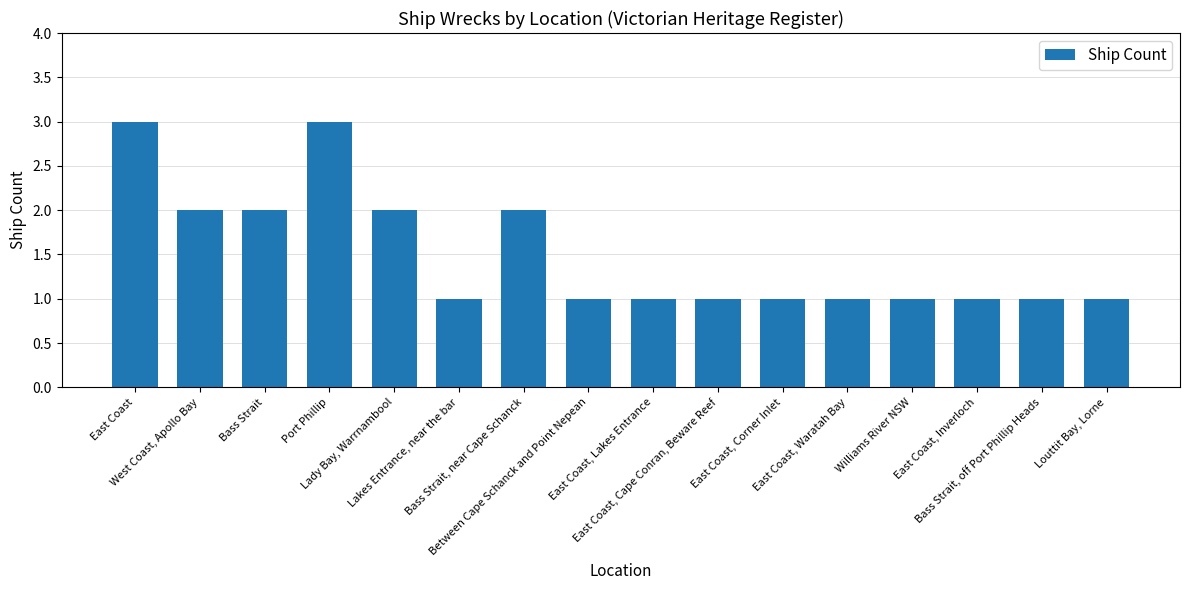

Reading left to right, what are all the values shown in this chart?

East Coast=3	West Coast, Apollo Bay=2	Bass Strait=2	Port Phillip=3	Lady Bay, Warrnambool=2	Lakes Entrance, near the bar=1	Bass Strait, near Cape Schanck=2	Between Cape Schanck and Point Nepean=1	East Coast, Lakes Entrance=1	East Coast, Cape Conran, Beware Reef=1	East Coast, Corner Inlet=1	East Coast, Waratah Bay=1	Williams River NSW=1	East Coast, Inverloch=1	Bass Strait, off Port Phillip Heads=1	Louttit Bay, Lorne=1